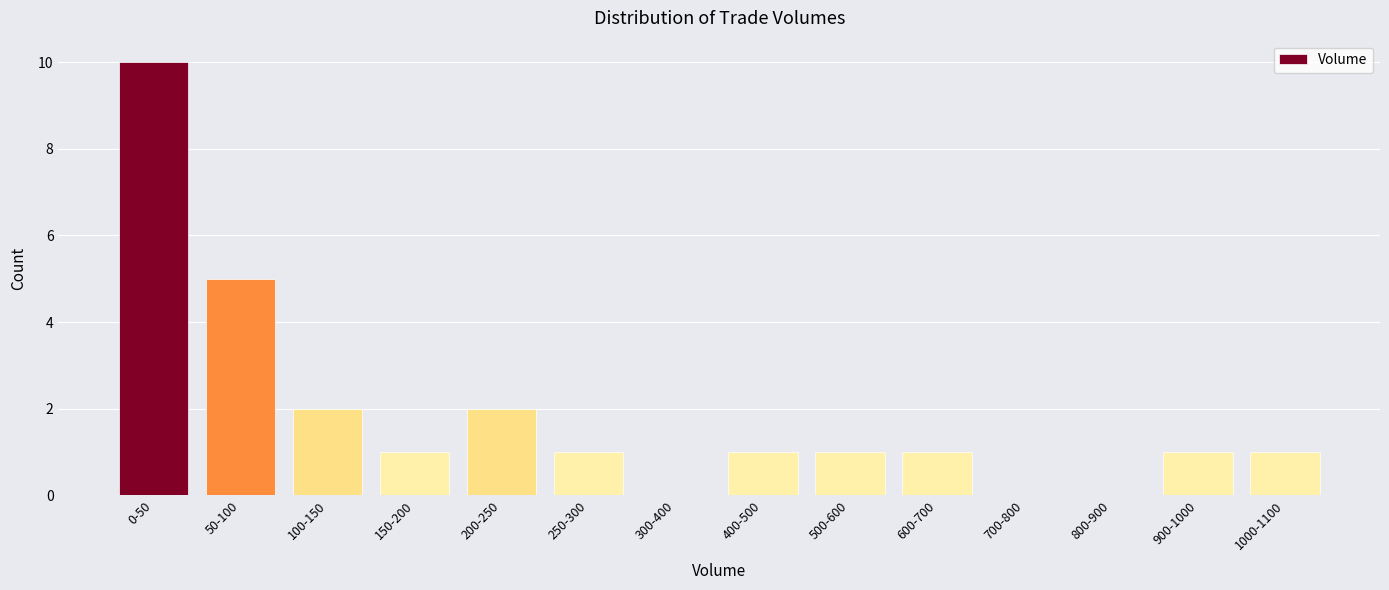

Reading right to left, what are all the values shown in this chart?

1000-1100=1	900-1000=1	800-900=0	700-800=0	600-700=1	500-600=1	400-500=1	300-400=0	250-300=1	200-250=2	150-200=1	100-150=2	50-100=5	0-50=10